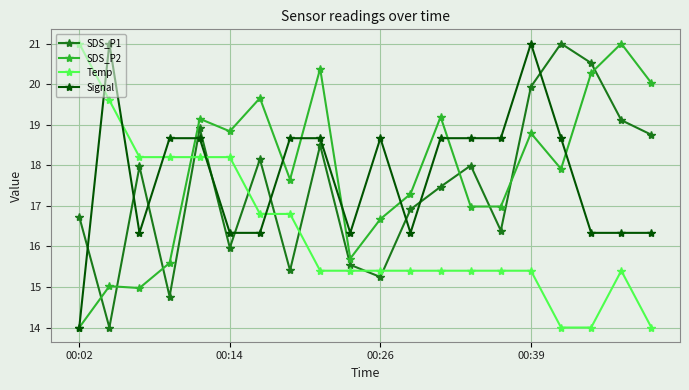

What is the value of the SDS_P2 point at the 17th from the left?

17.9